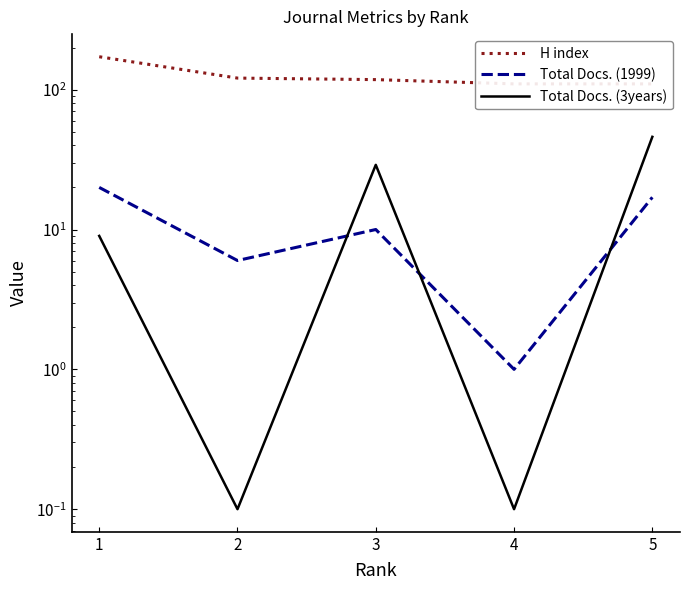

Reading left to right, extract all data points from this chart.

H index: 1=172.0	2=121.0	3=118.0	4=110.0	5=110.0
Total Docs. (1999): 1=20.0	2=6.0	3=10.0	4=1.0	5=17.0
Total Docs. (3years): 1=9.0	2=0.1	3=29.0	4=0.1	5=46.0